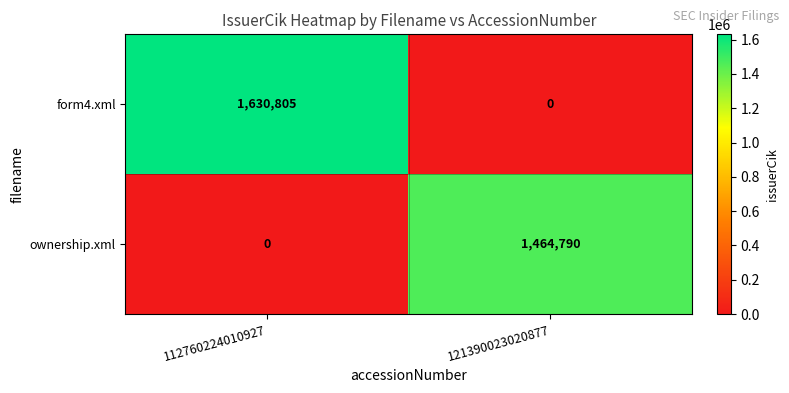

Reading left to right, extract all data points from this chart.

form4.xml: 112760224010927=1630805	121390023020877=0
ownership.xml: 112760224010927=0	121390023020877=1464790